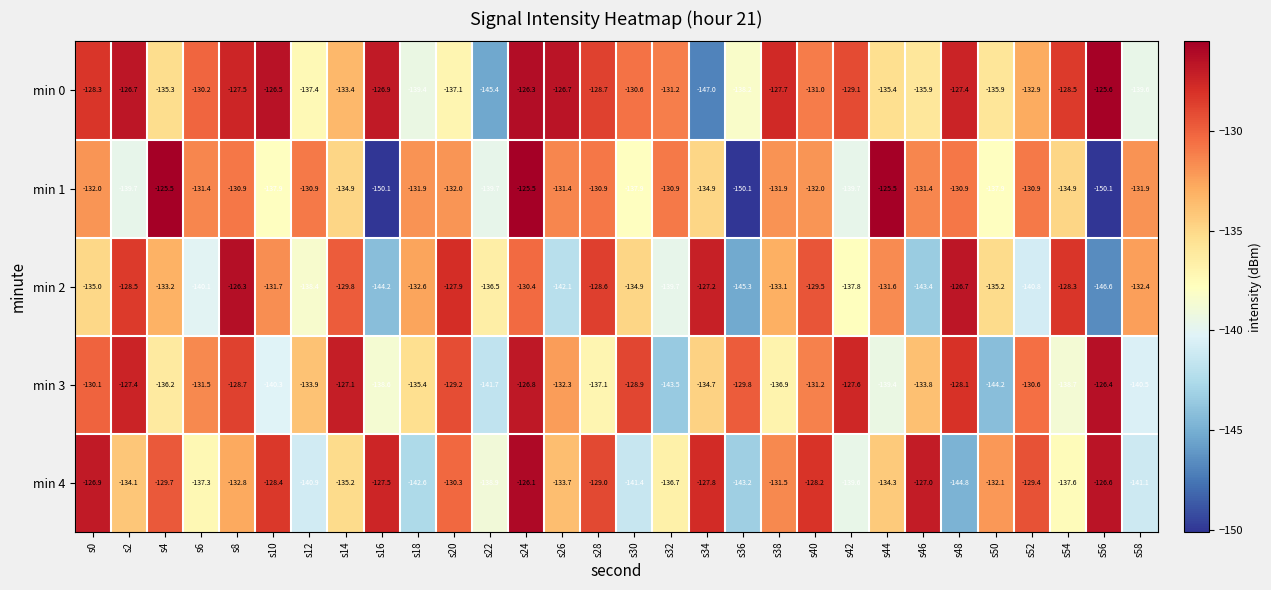

Rank the series by their maximum value, from highest to lowest.

min 1, min 0, min 4, min 2, min 3